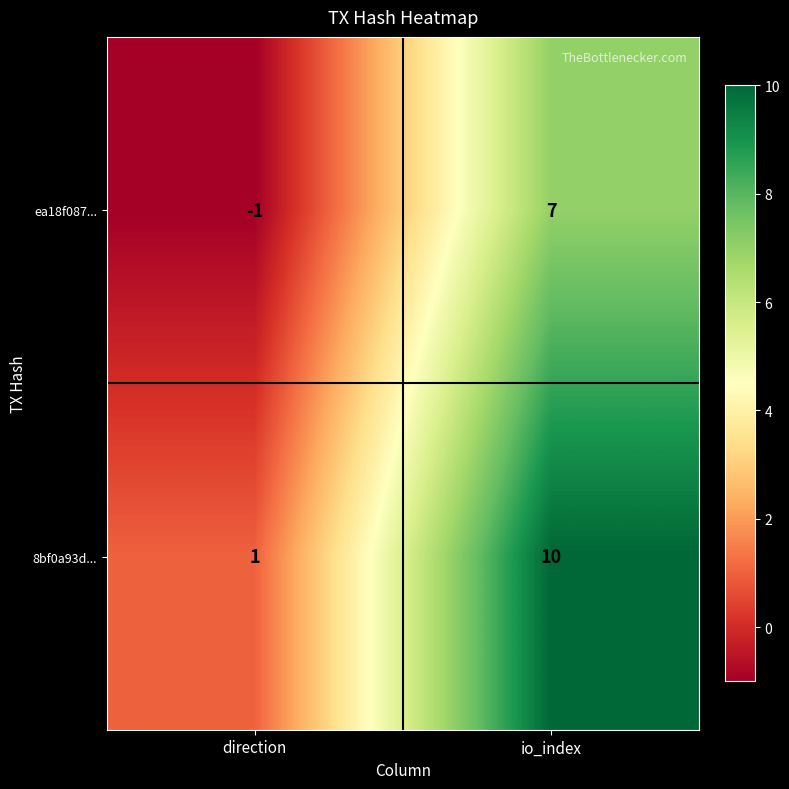

Which category has the highest value across all series?

io_index